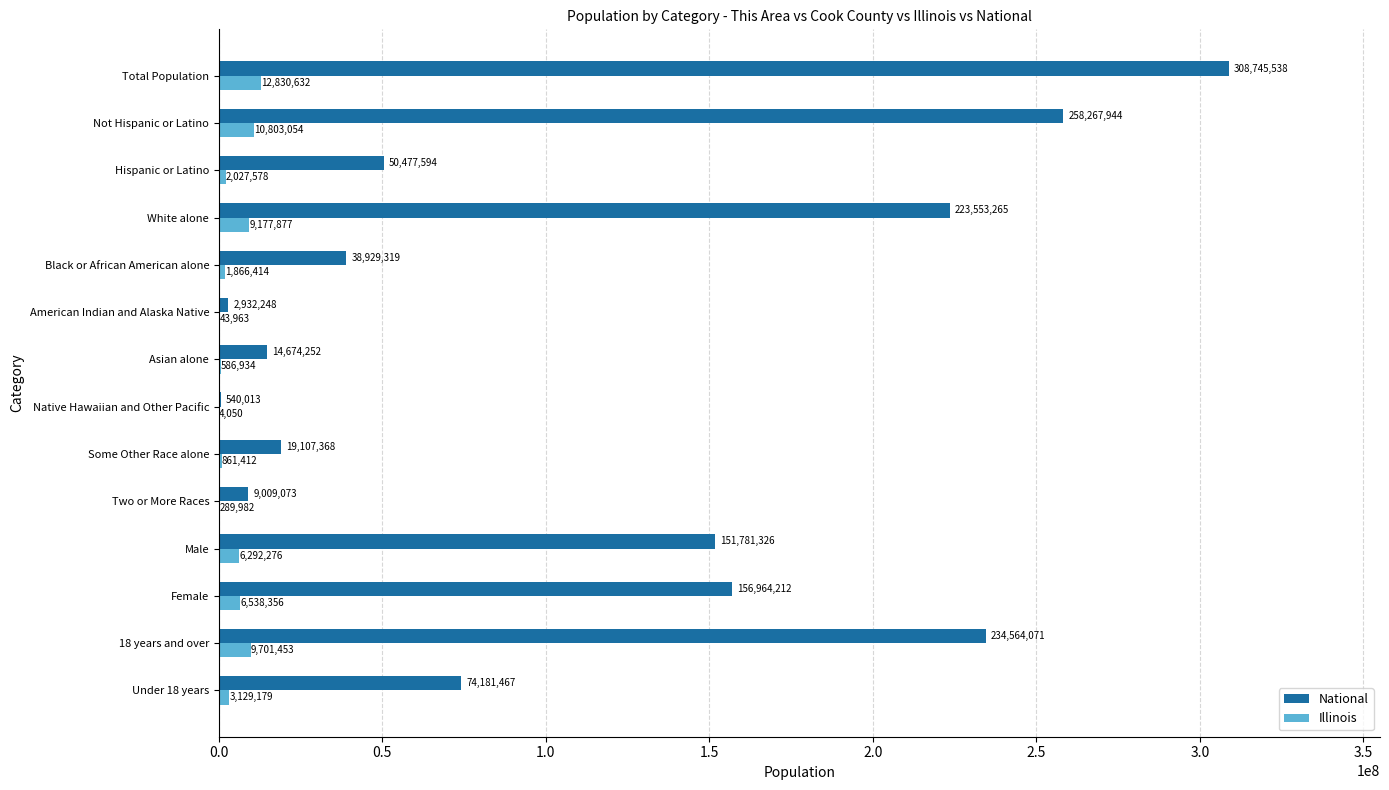

The value of National at Total Population is 308745538. True or false?

True